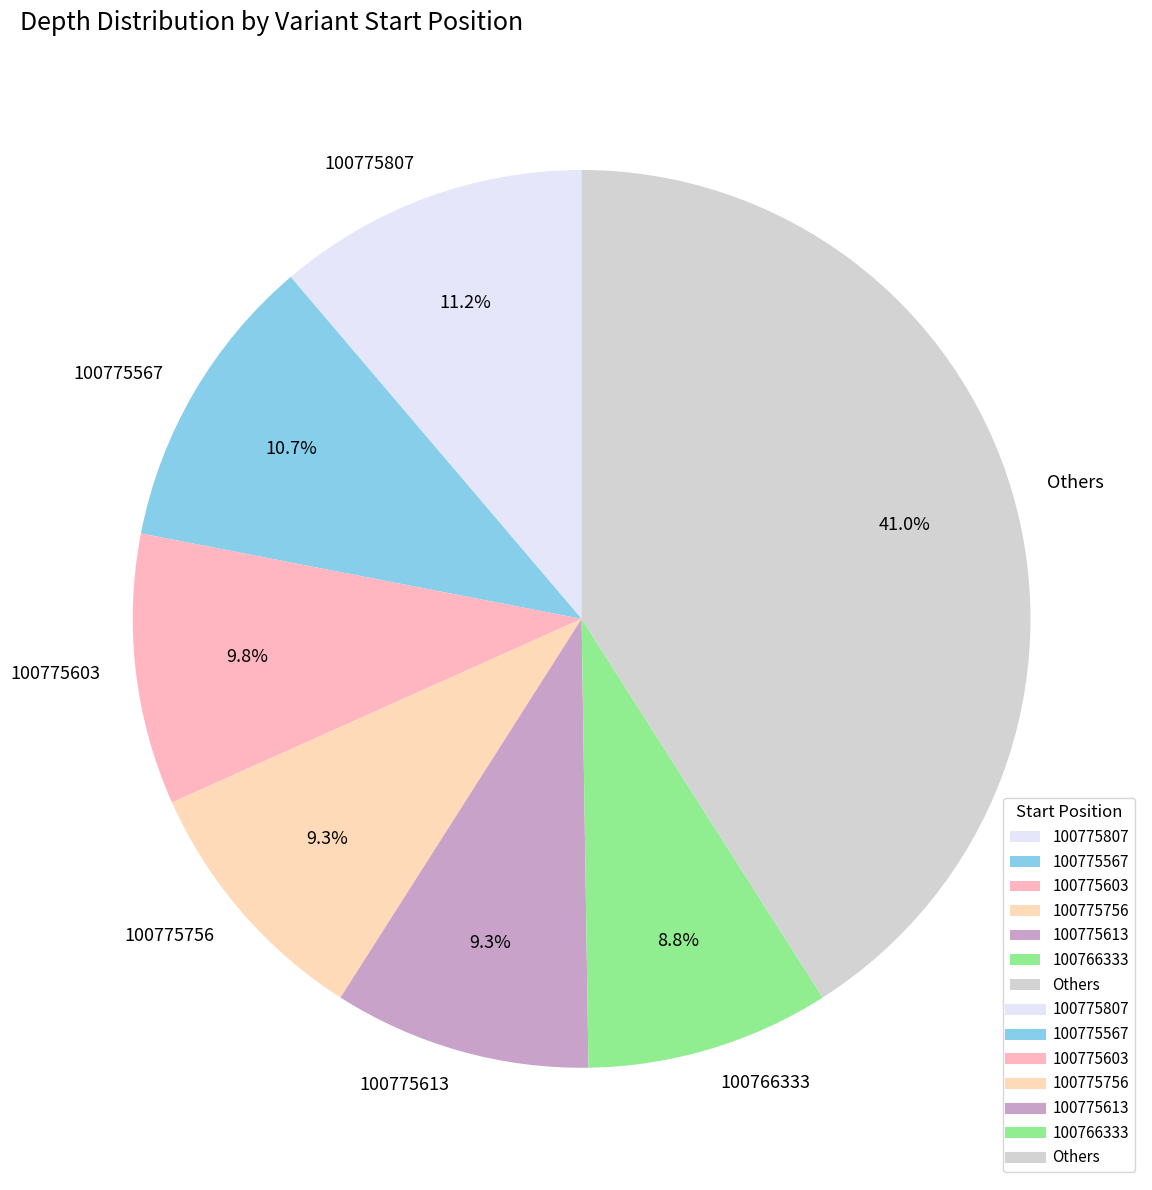

Which category has the biggest portion of the pie?

Others